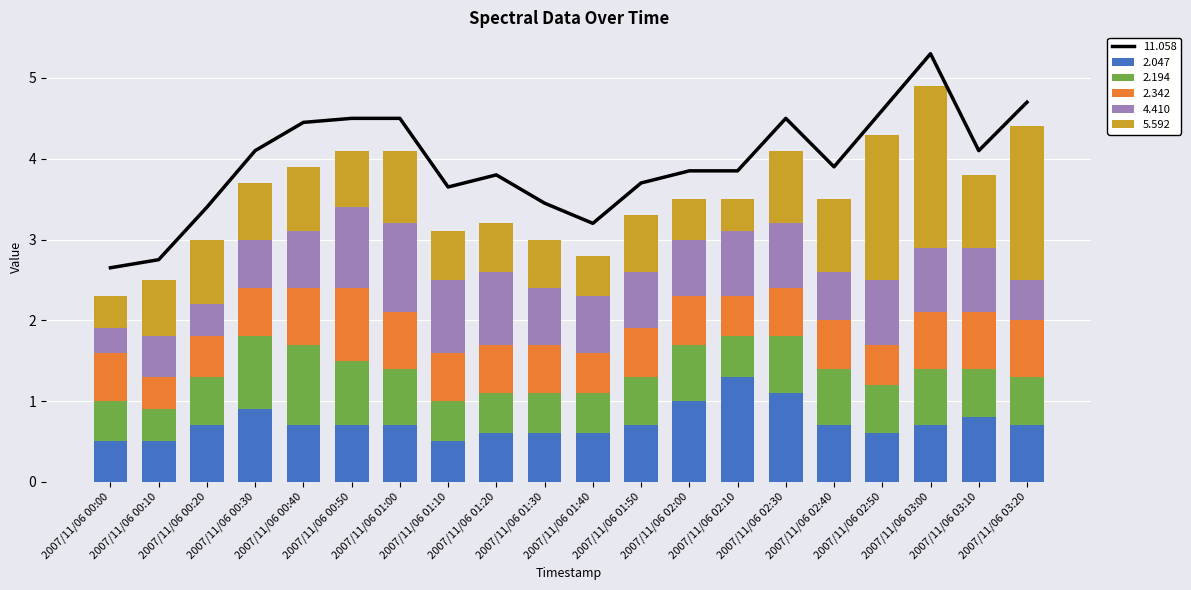

What is the sum of the 2.342 values at 2007/11/06 03:10 and 2007/11/06 03:00?

1.4